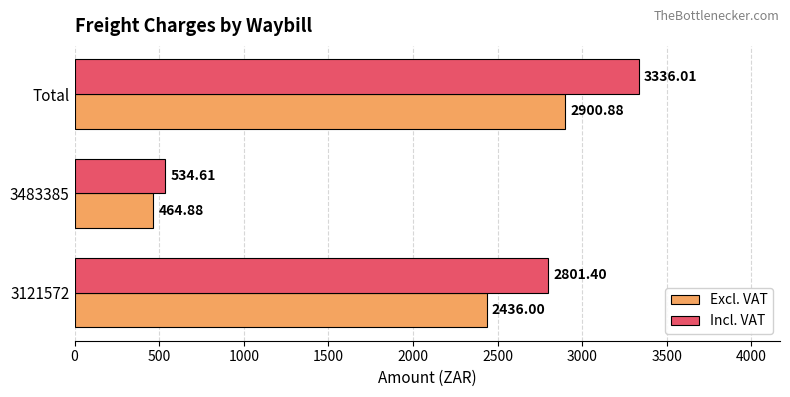

What is the minimum value for Incl. VAT?

534.6